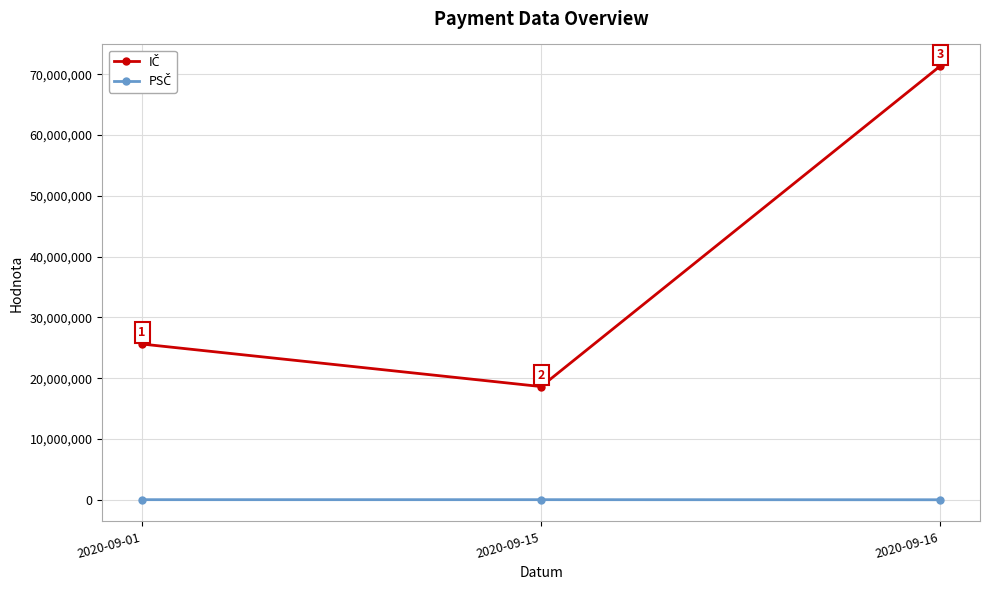

Which category has the highest value across all series?

2020-09-16